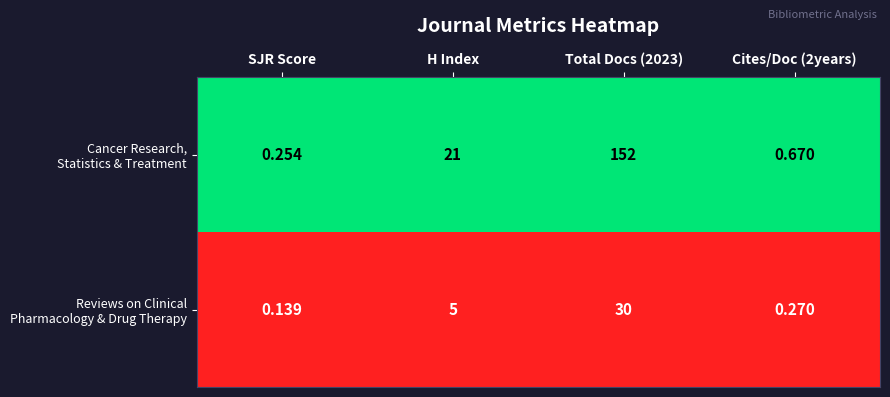

At which category does the chart reach its minimum across all series?

SJR Score